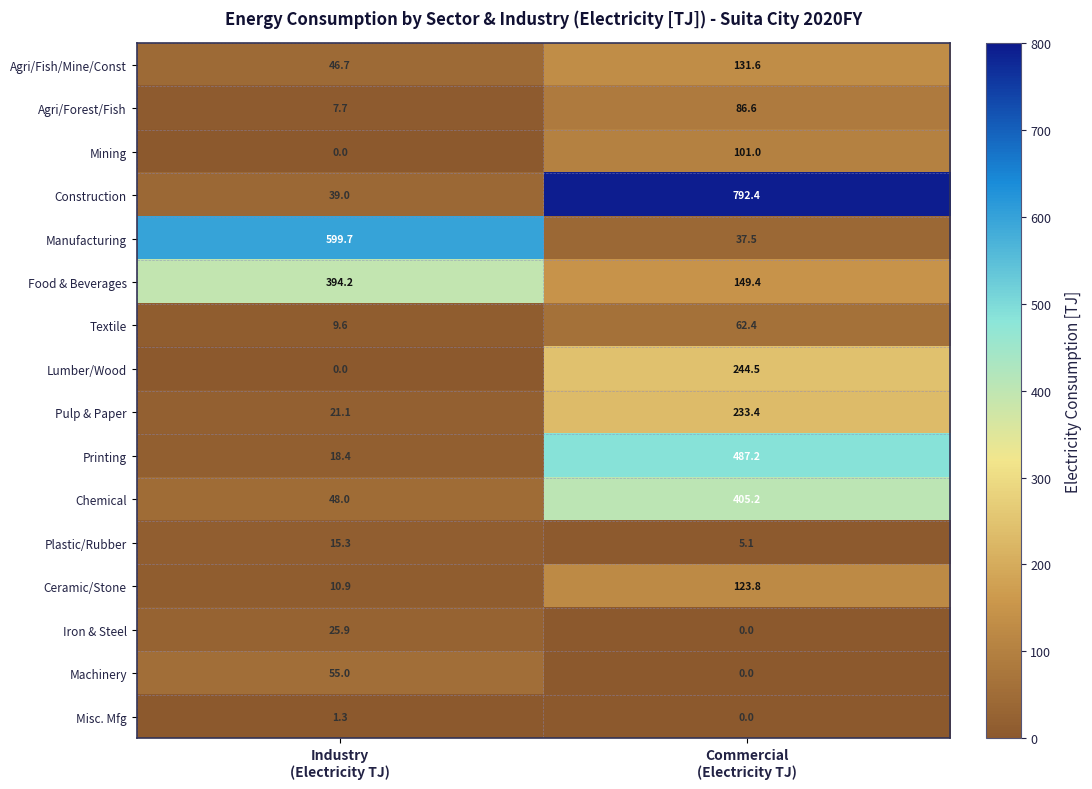

What is the average value of the Plastic/Rubber series?

10.2